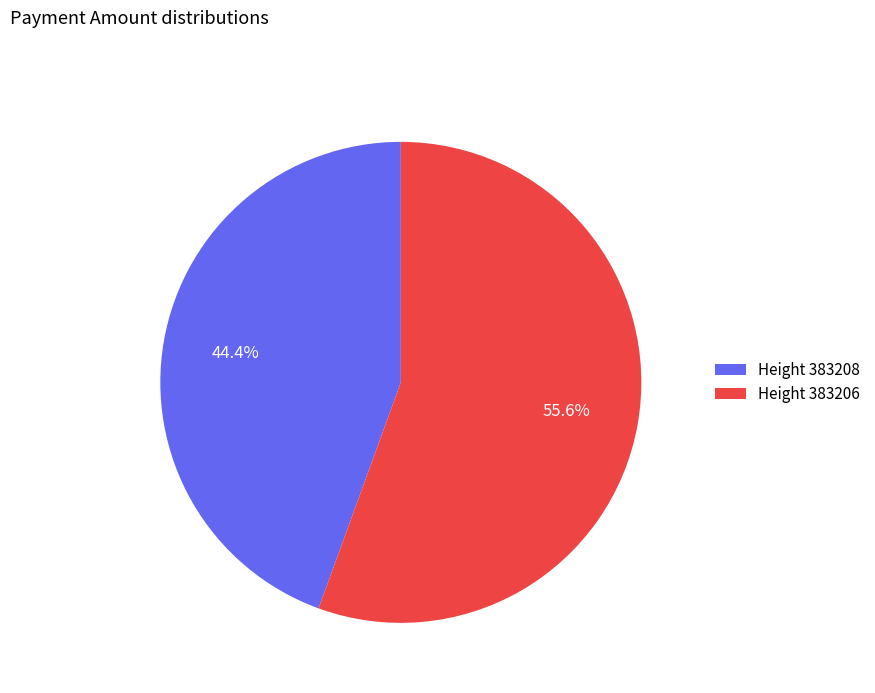

What percentage do Height 383208 and Height 383206 together represent?

100.0%